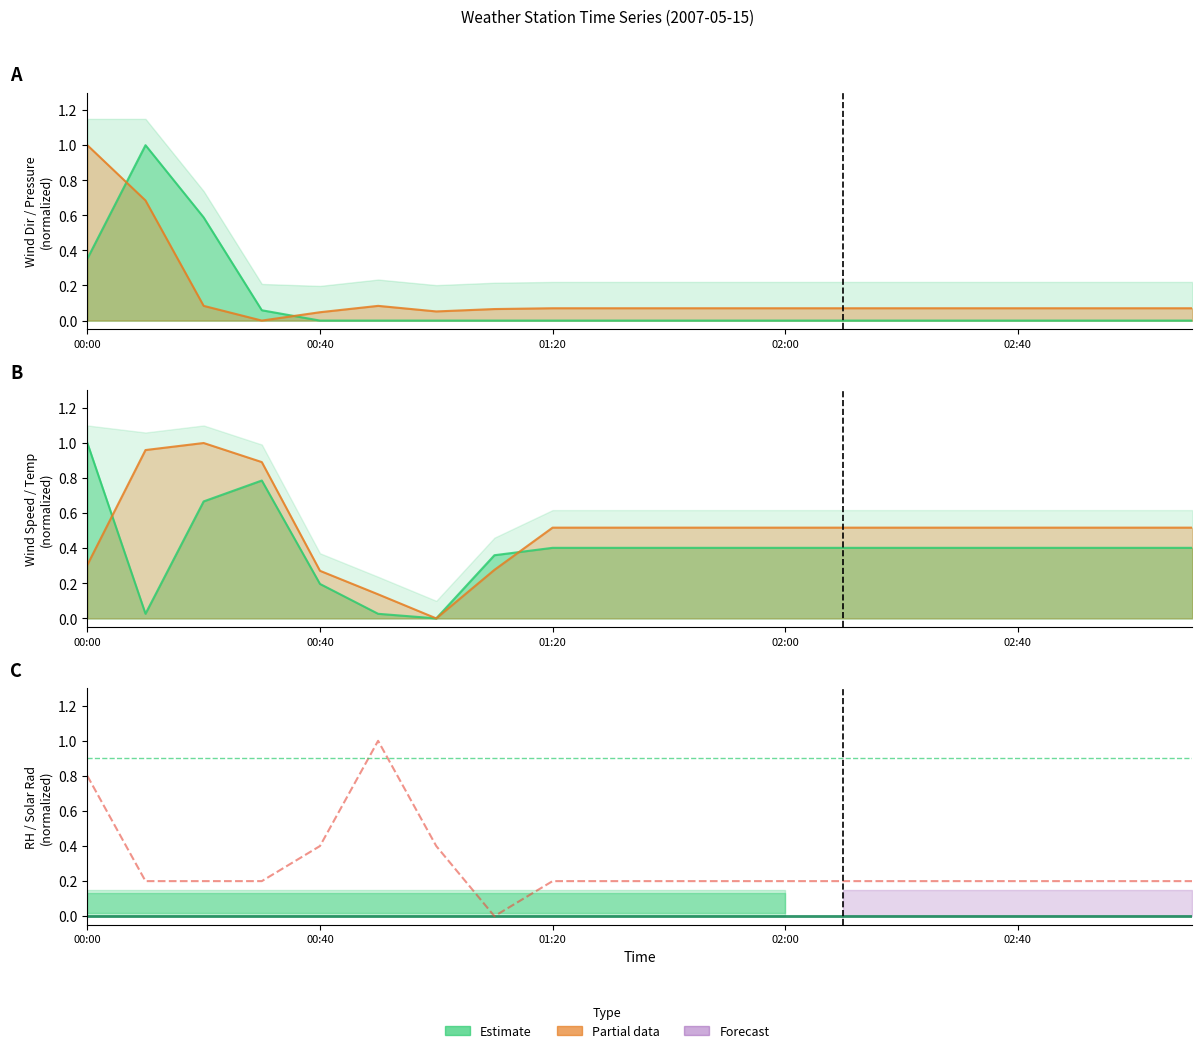

What is the spread (max minus min) of values at 14?

0.2